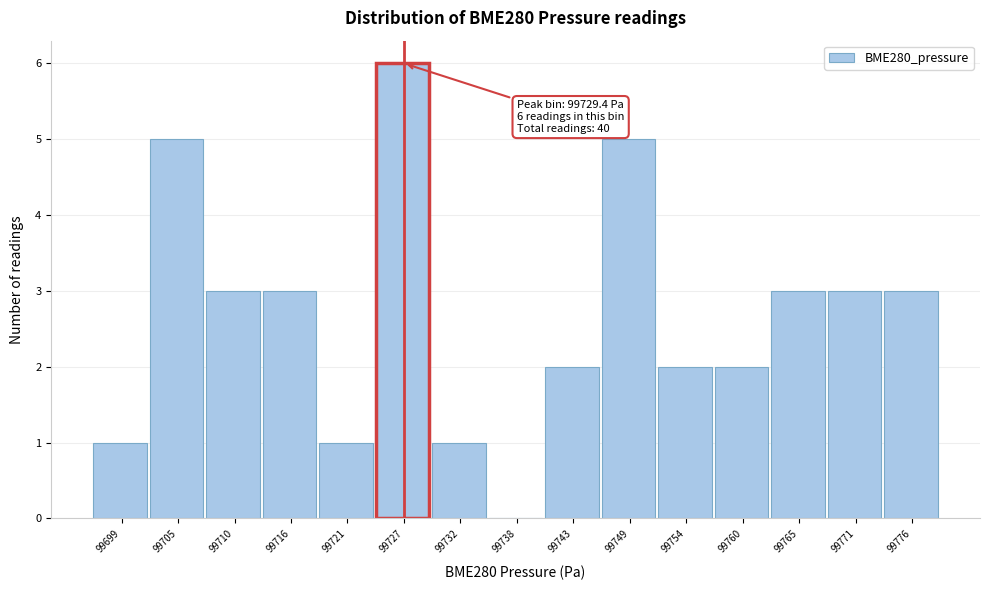

Reading left to right, extract all data points from this chart.

99699=1	99705=5	99710=3	99716=3	99721=1	99727=6	99732=1	99738=0	99743=2	99749=5	99754=2	99760=2	99765=3	99771=3	99776=3